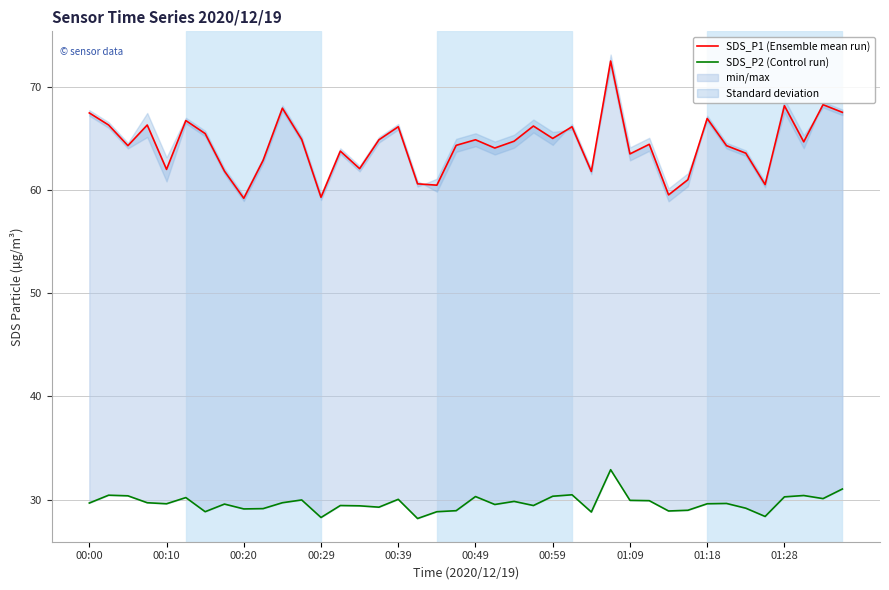

Count the number of categories in the chart.

40